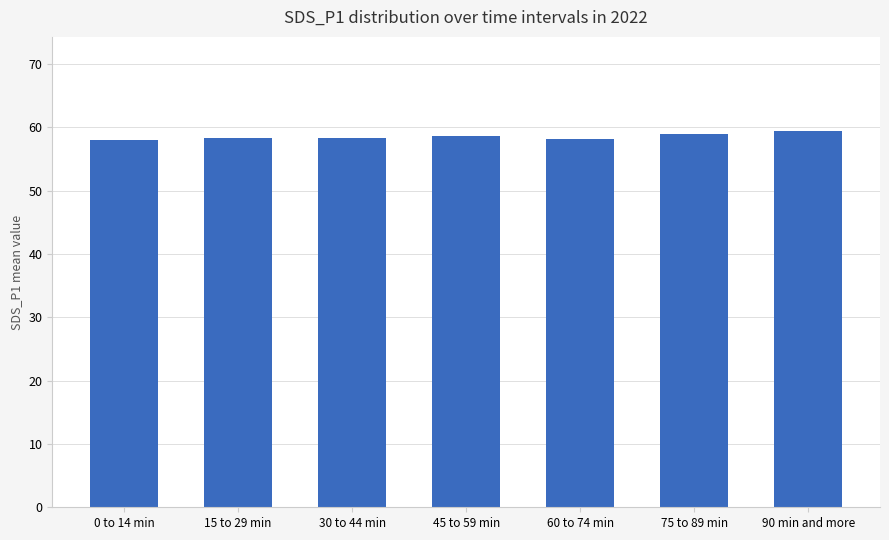

The value at 60 to 74 min is 27.4. True or false?

False